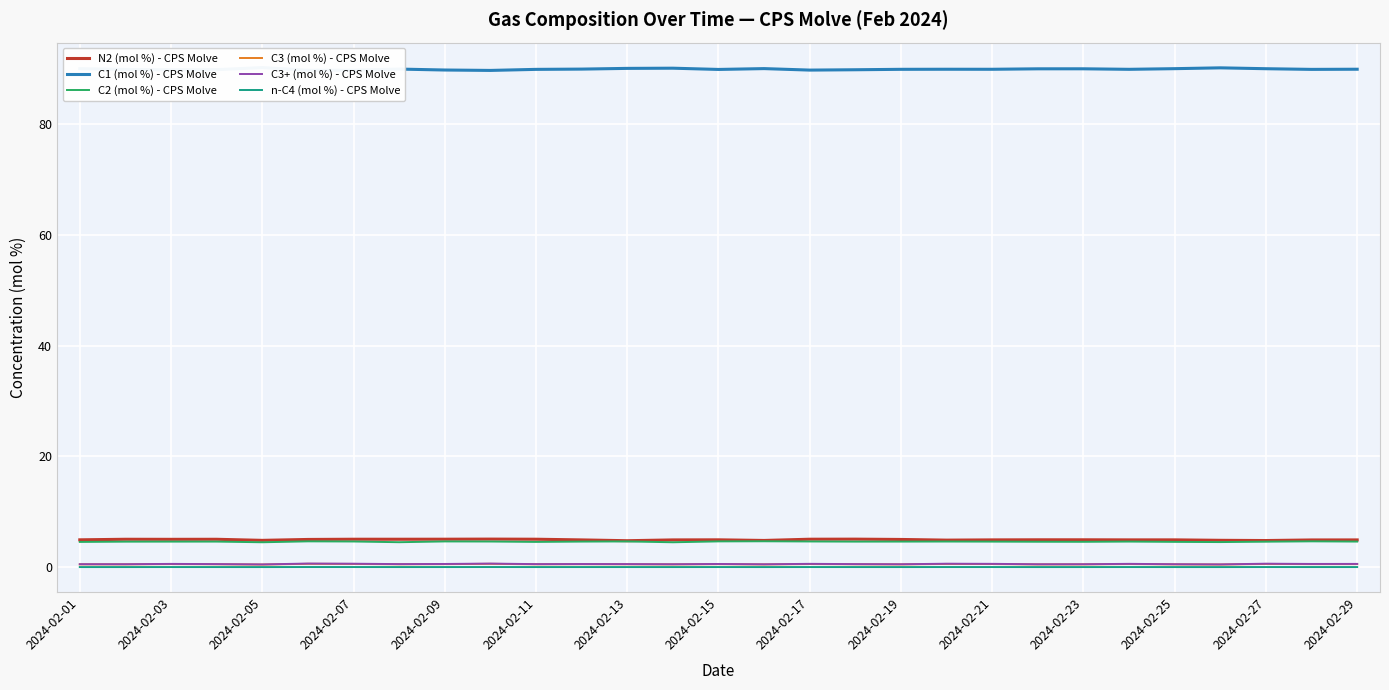

What is the maximum value for C2 (mol %) - CPS Molve?

4.7